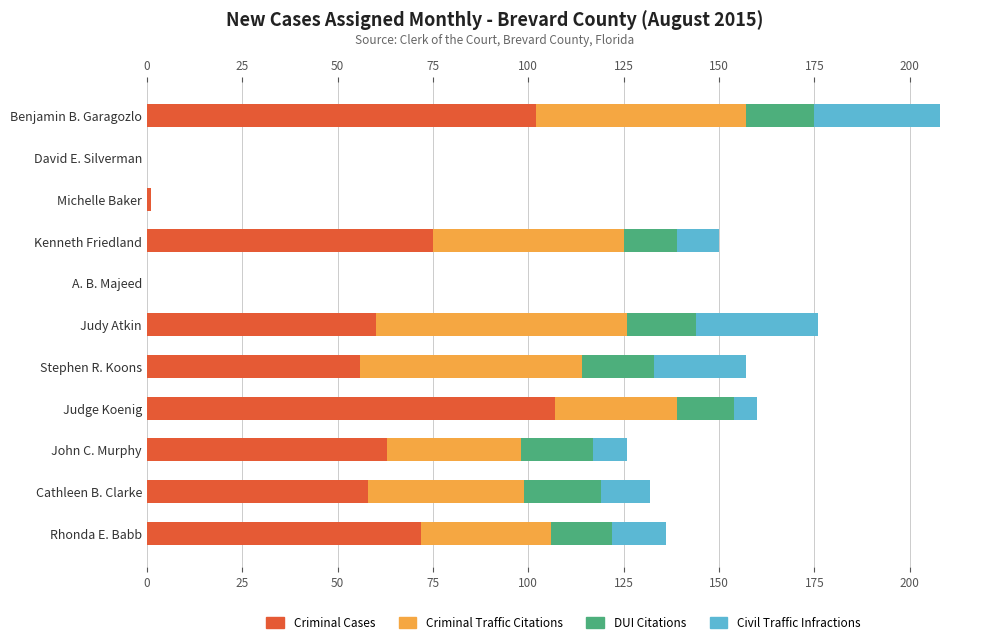

How many categories are shown in the chart?

11